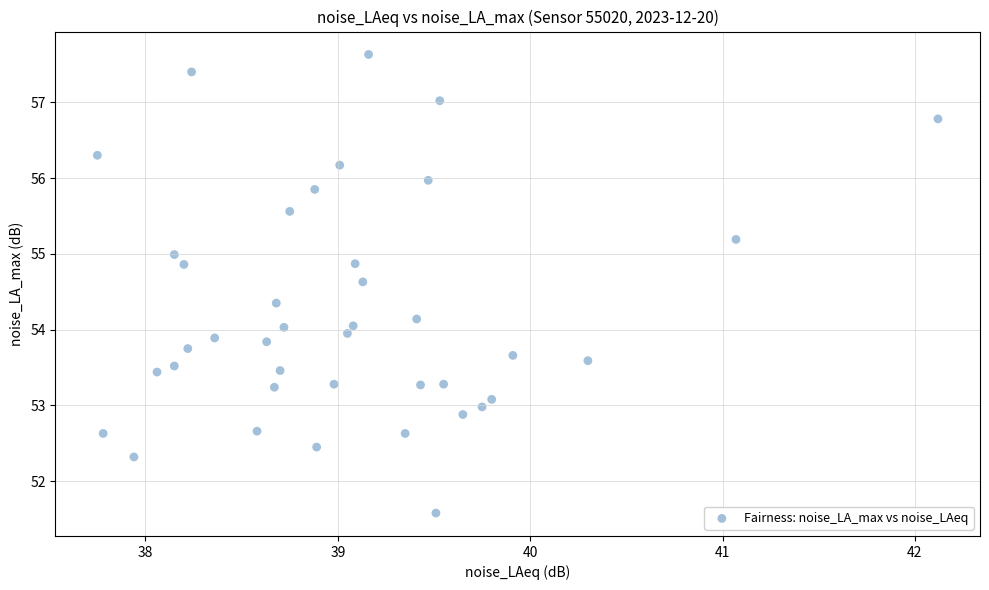

What is the range of X values (max minus min)?

4.4